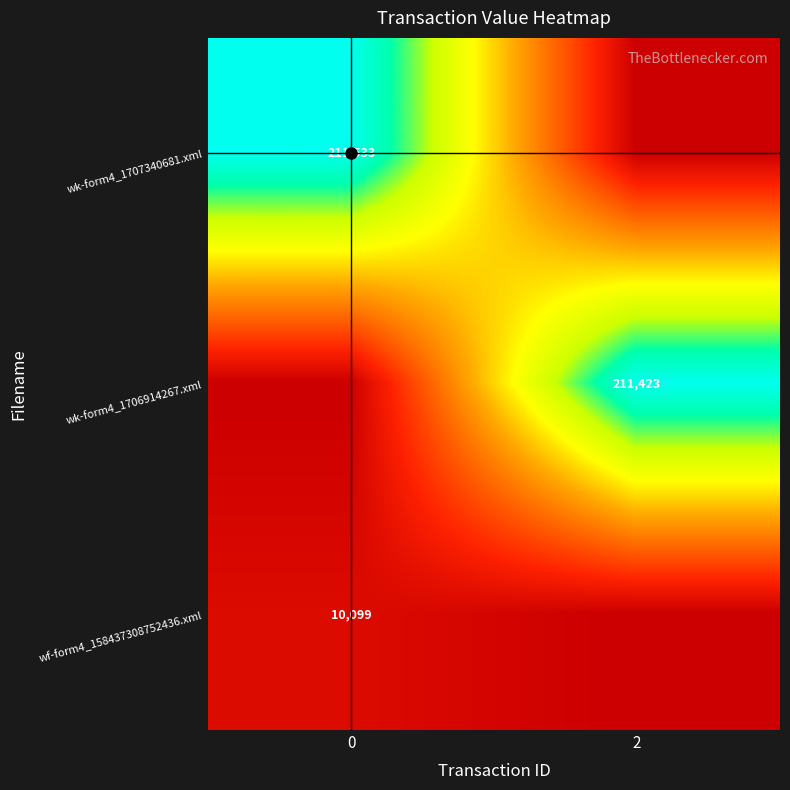

The wk-form4_1706914267.xml series shows 303530 at 2. True or false?

False